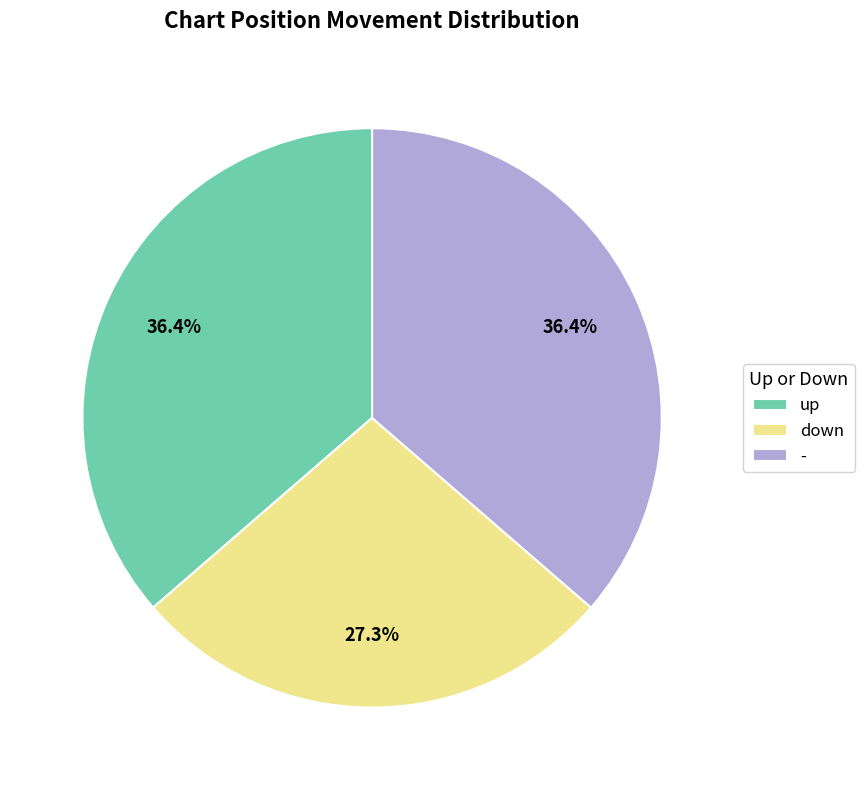

To the nearest percent, what percentage of the pie is down?

27%